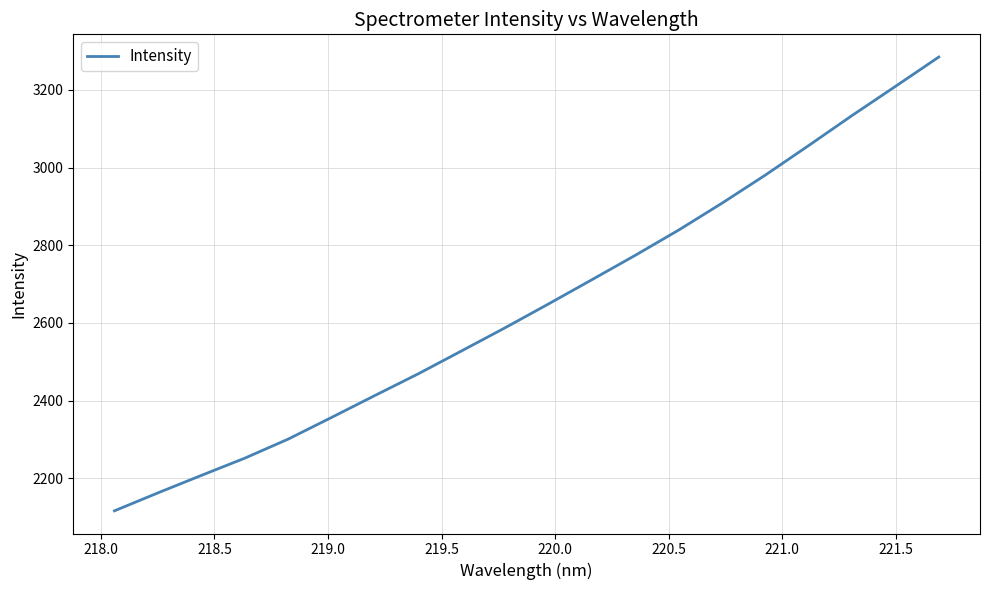

What is the difference between the maximum and minimum values?

1168.6